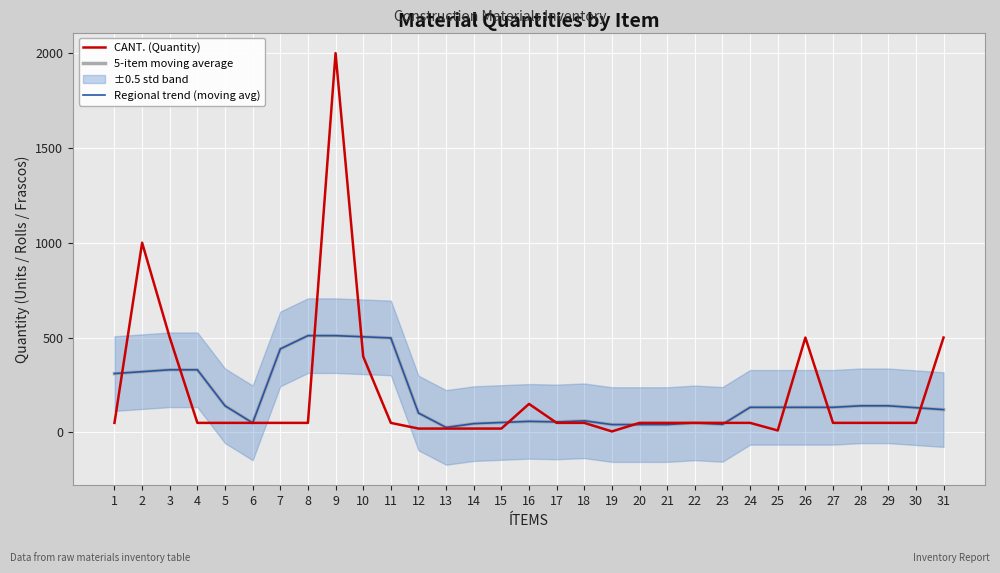

True or false: 5-item moving average and Regional trend (moving avg) cross at least once.

False